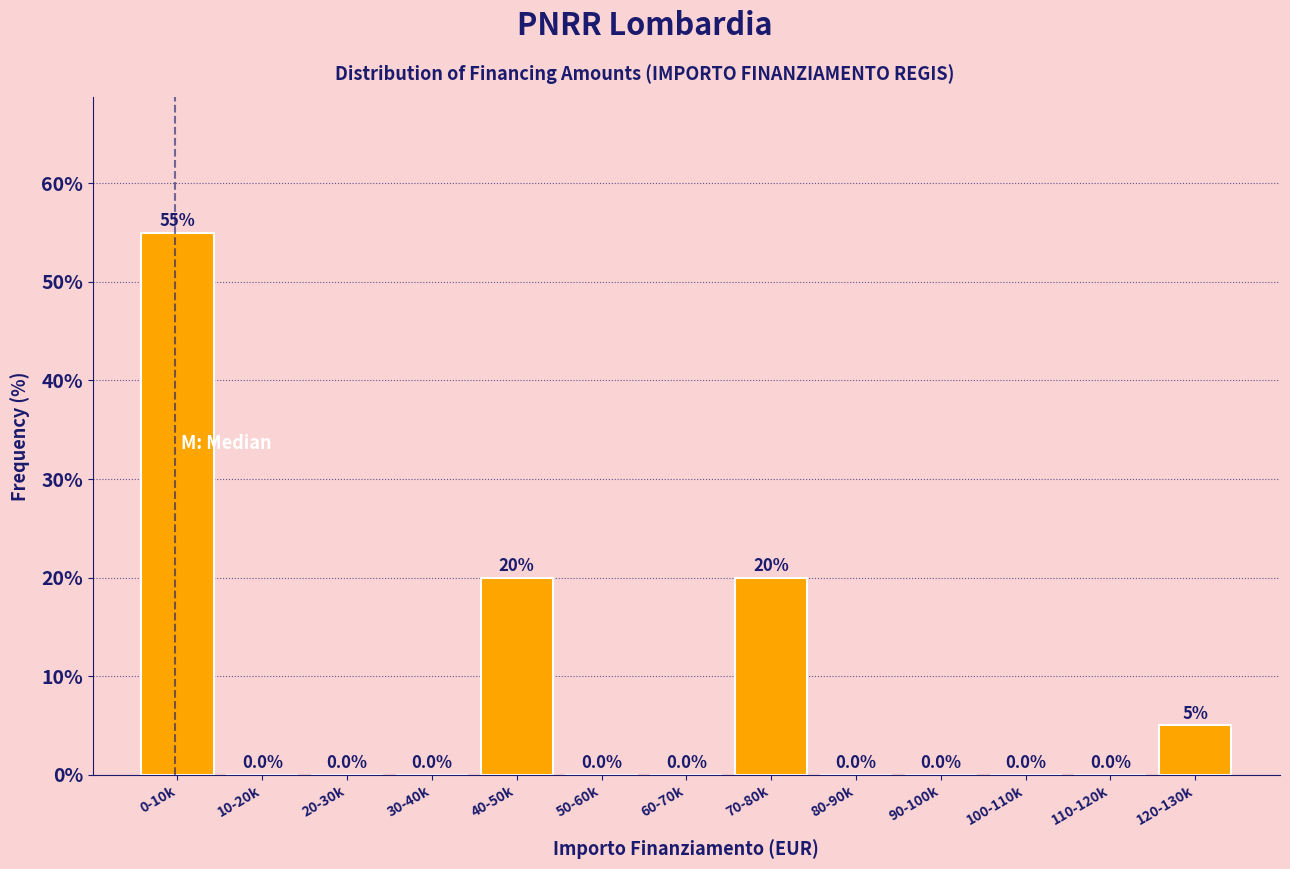

Reading left to right, transcribe all the data shown in this chart.

0-10k=55.0	10-20k=0.0	20-30k=0.0	30-40k=0.0	40-50k=20.0	50-60k=0.0	60-70k=0.0	70-80k=20.0	80-90k=0.0	90-100k=0.0	100-110k=0.0	110-120k=0.0	120-130k=5.0